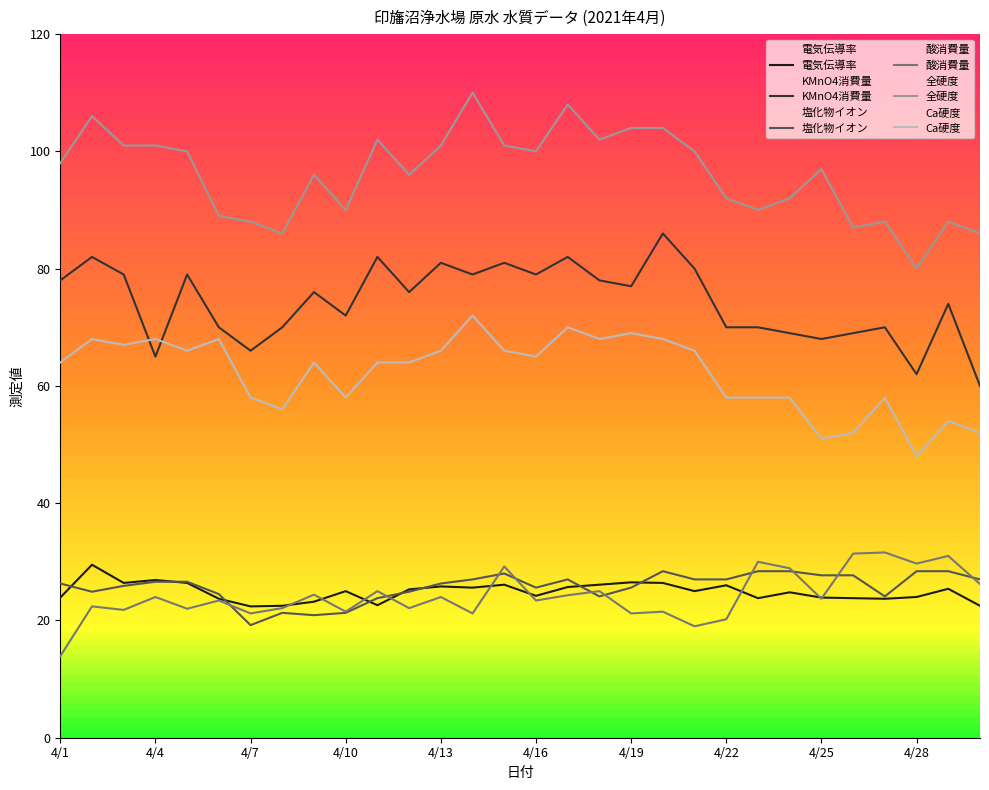

Rank the series by their maximum value, from lowest to highest.

塩化物イオン, 電気伝導率, 酸消費量, Ca硬度, KMnO4消費量, 全硬度